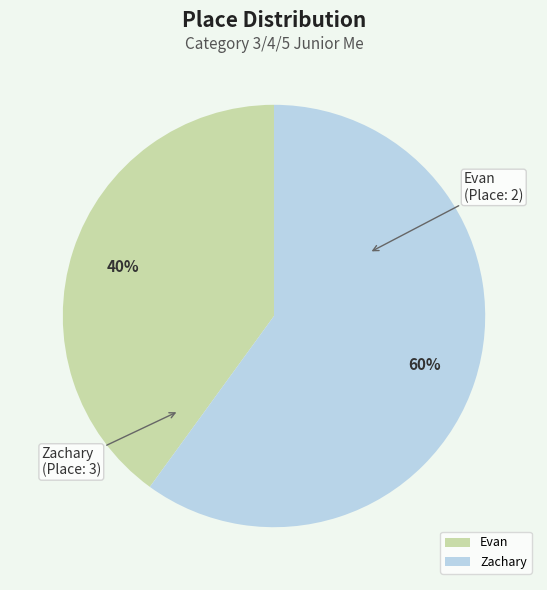

To the nearest percent, what percentage of the pie is Evan?

40%